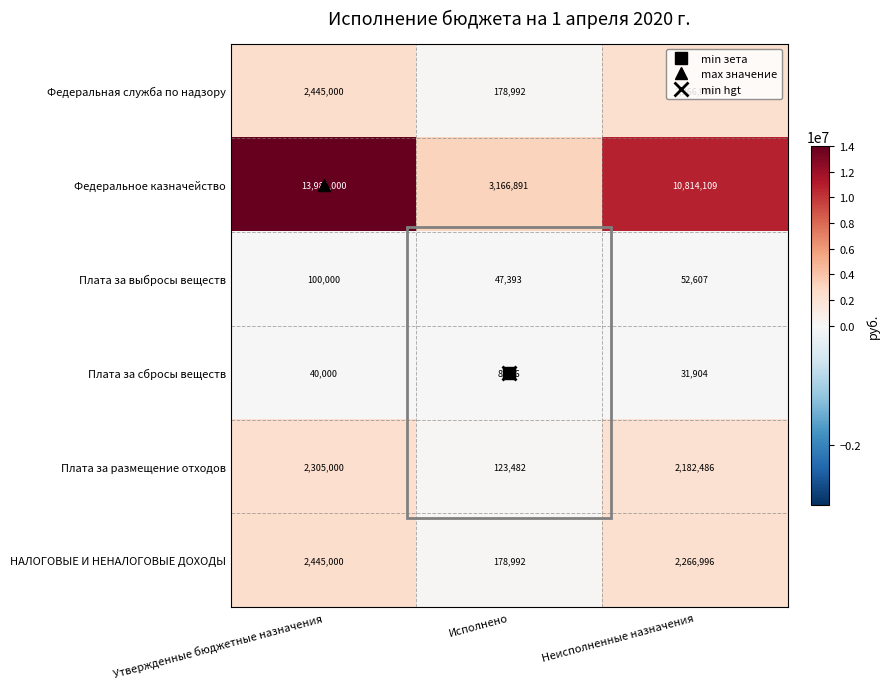

What is the smallest value displayed?

8096